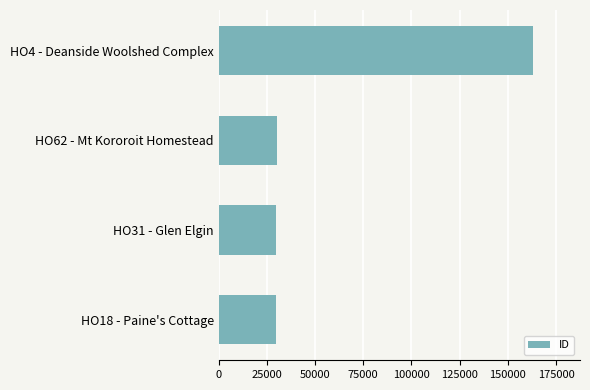

What is the average value?

63238